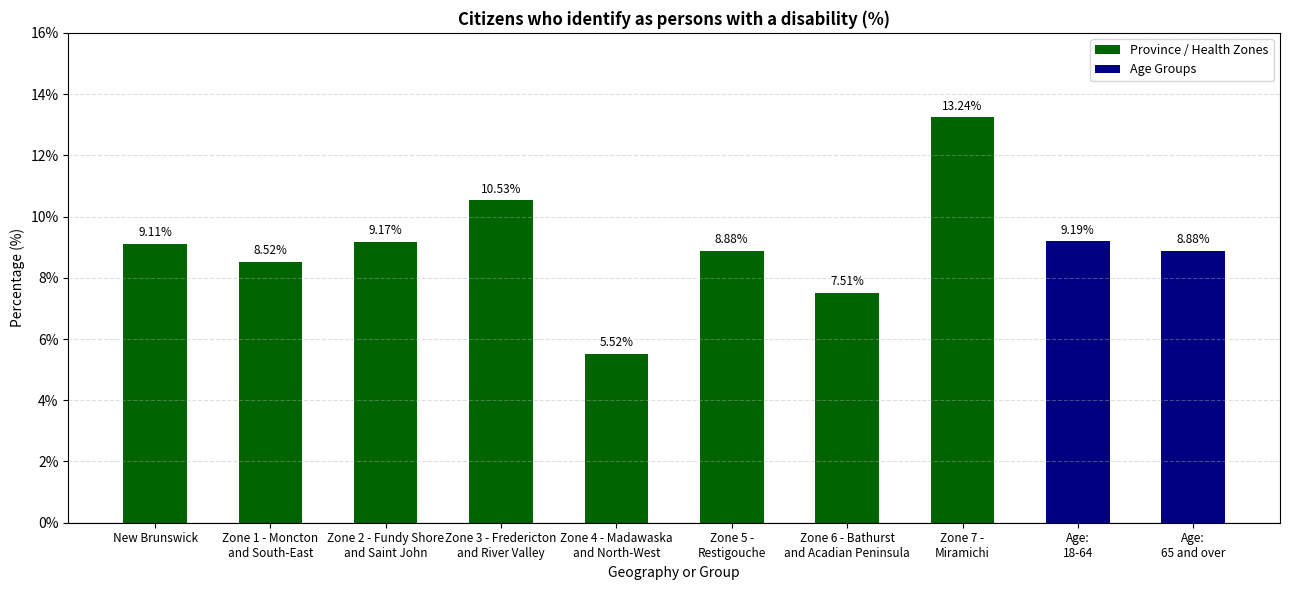

At which label does the data first exceed 9?

New Brunswick